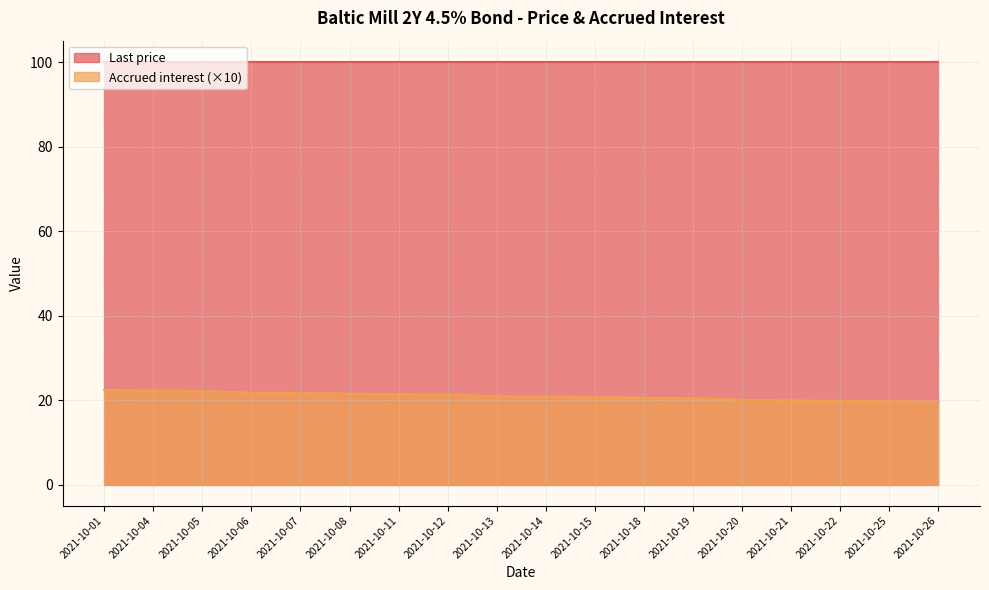

What is the difference between the maximum and minimum values in the Accrued interest (×10) series?

2.8